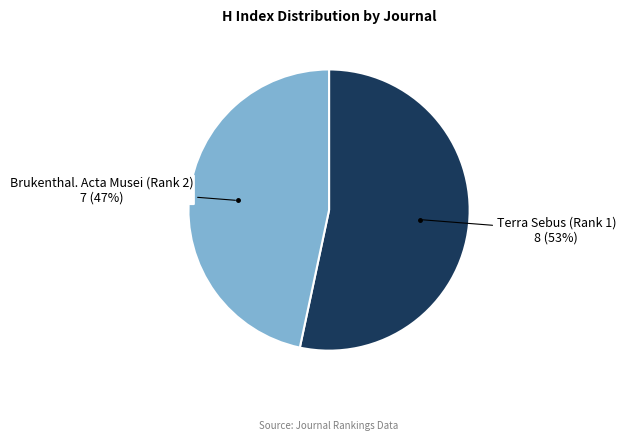

Is there a majority slice in this chart?

Yes